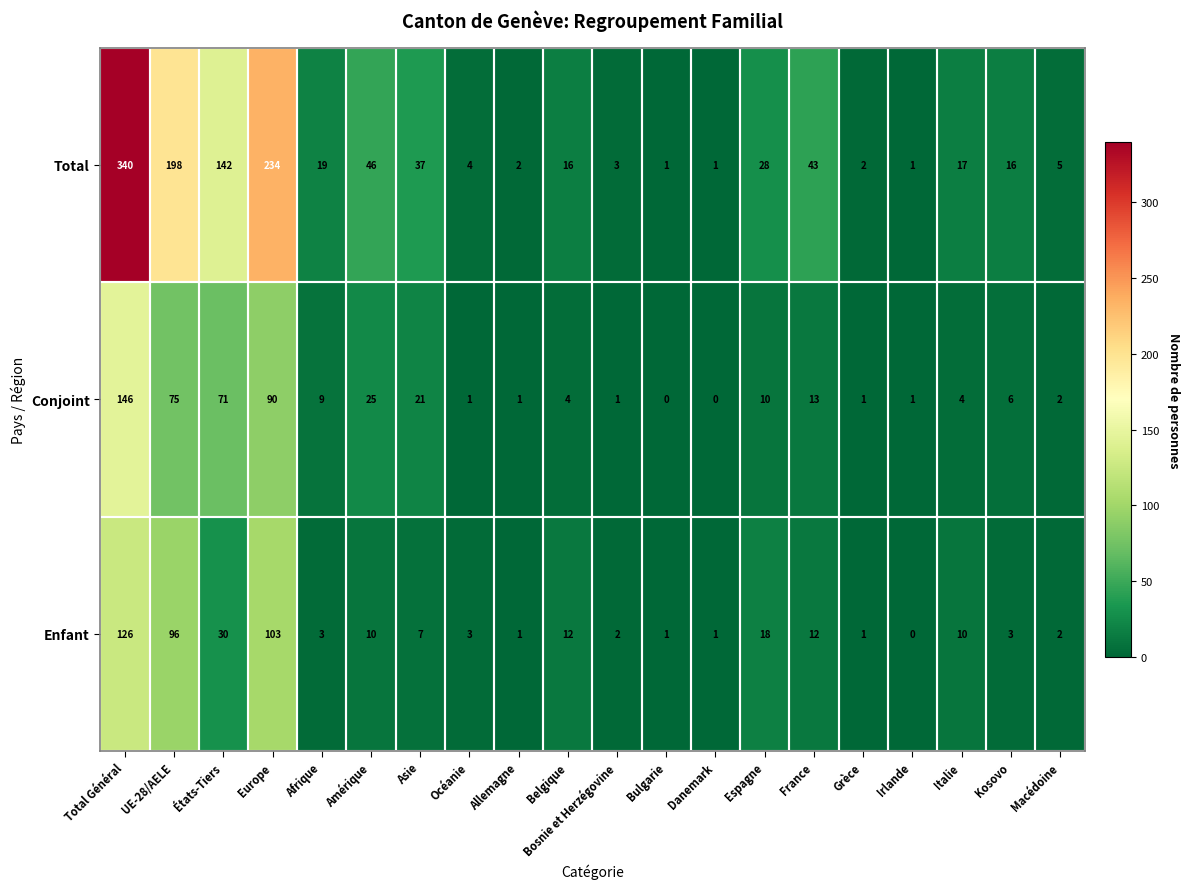

What is the highest value of the Total series?

340